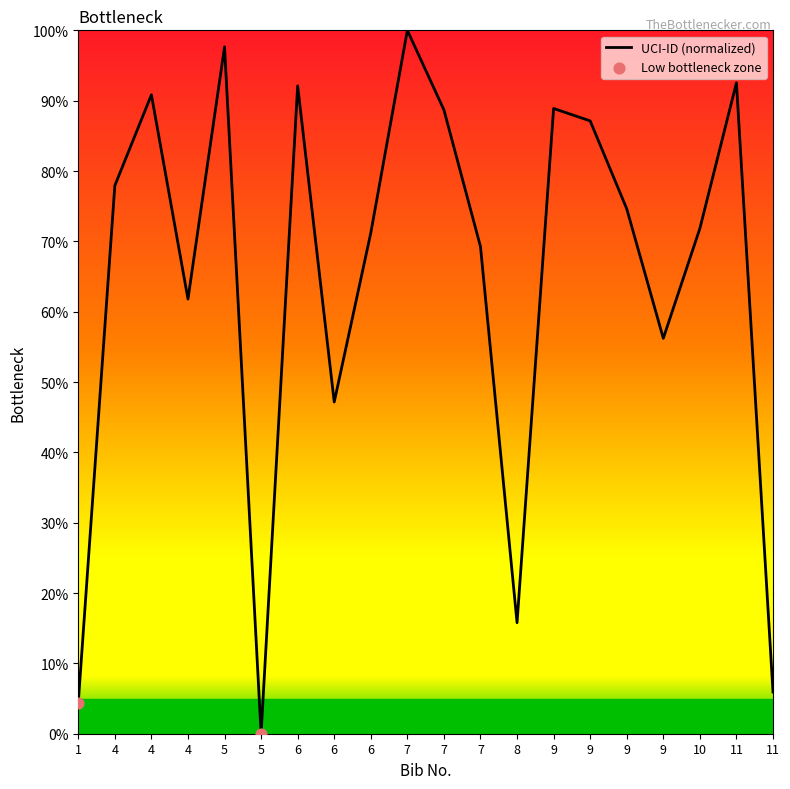

Which has a higher value, 11 or 9?

11